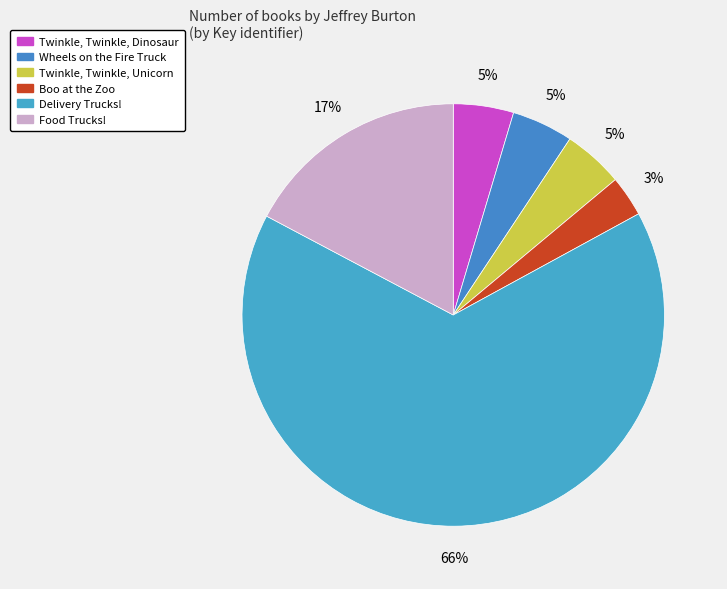

True or false: Wheels on the Fire Truck accounts for 1% of the total.

False